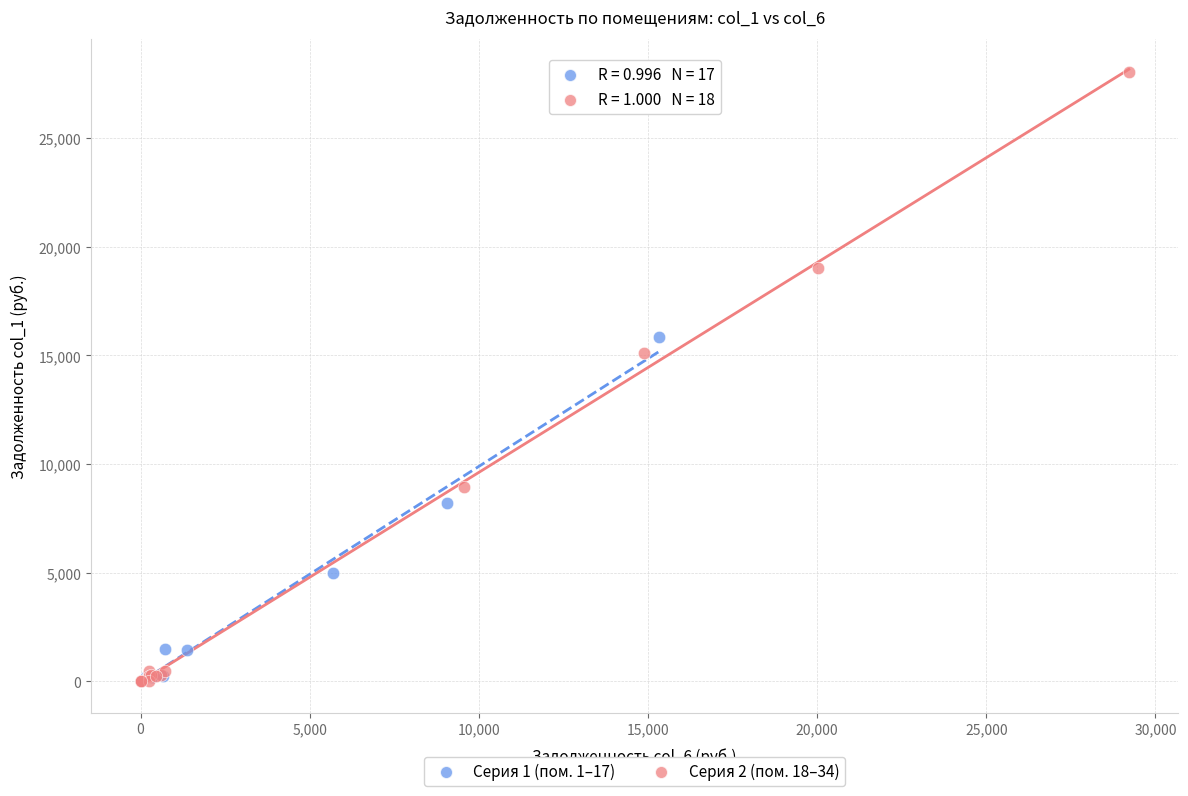

Which series has the widest spread of Y values?

Серия 2 (пом. 18–34)